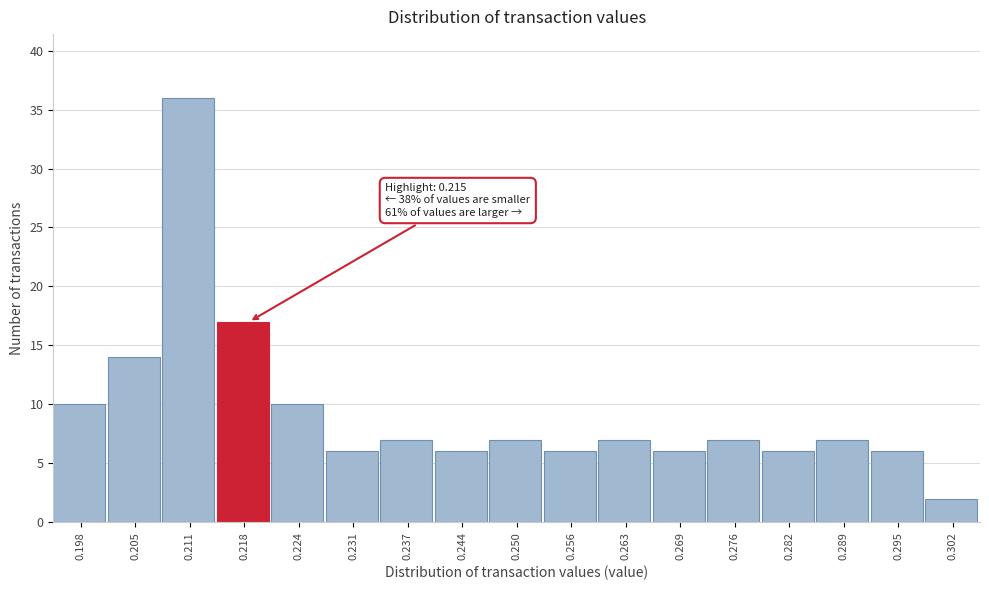

Which range on the x-axis has the tallest bar?

0.208 to 0.214